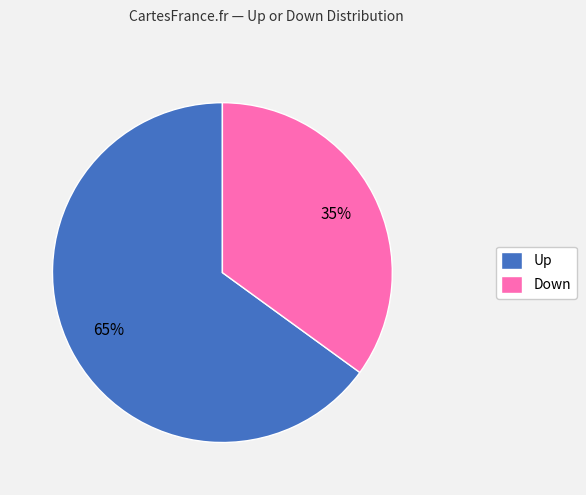

Which category has the smallest portion of the pie?

Down